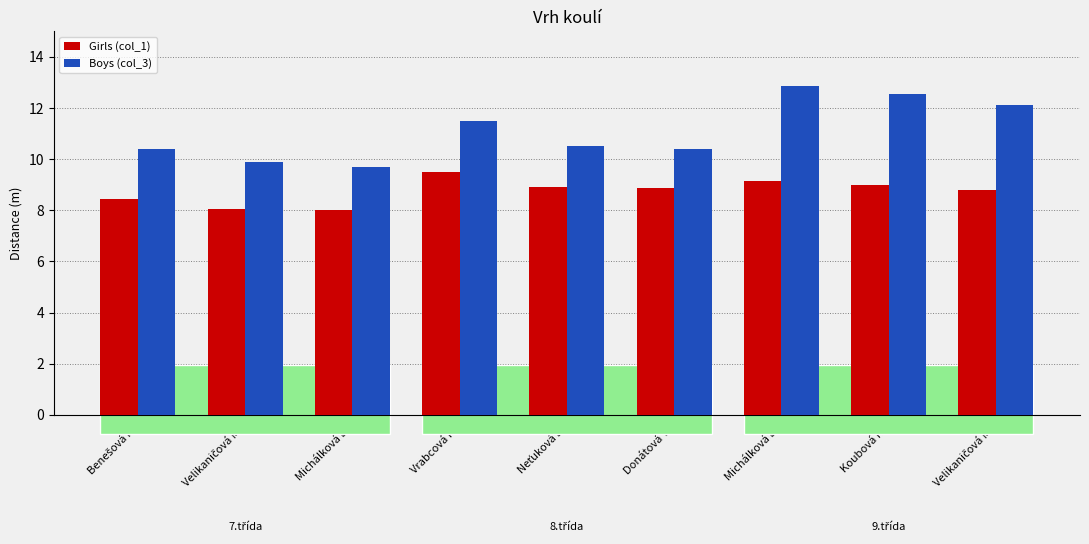

What is the difference between the Girls (col_1) values at Neťuková E. and Velikaničová M.?

0.1